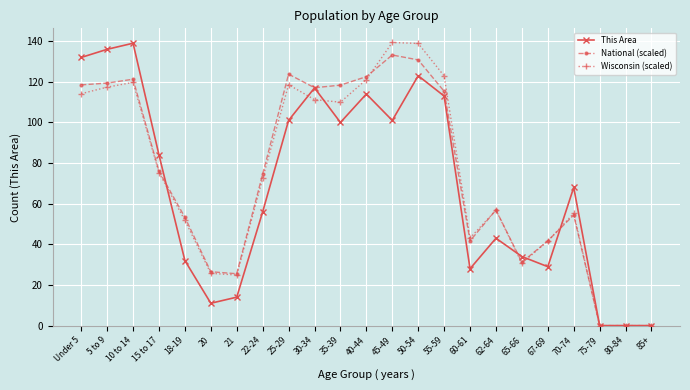

Between 10 to 14 and 45-49, which series saw the biggest shift?

This Area